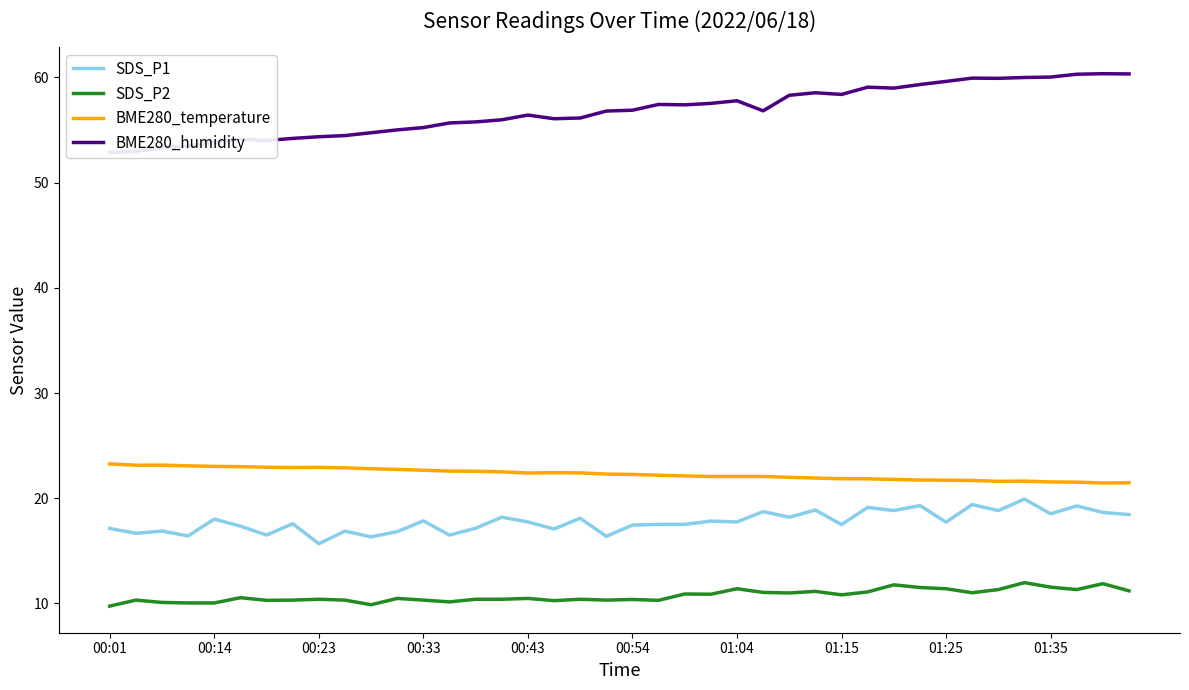

True or false: BME280_humidity has a value of 82.2 at 23.

False